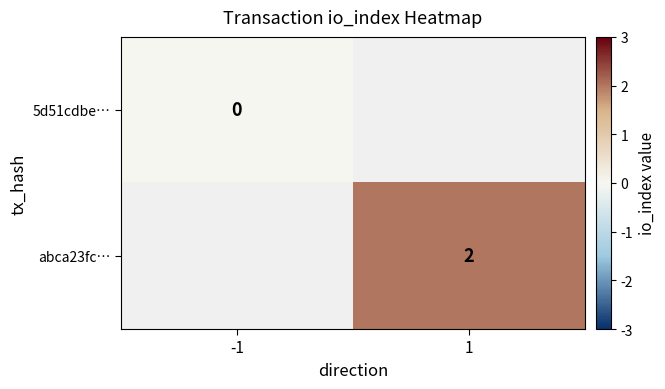

True or false: abca23fc… has a value of 2 at 1.

True